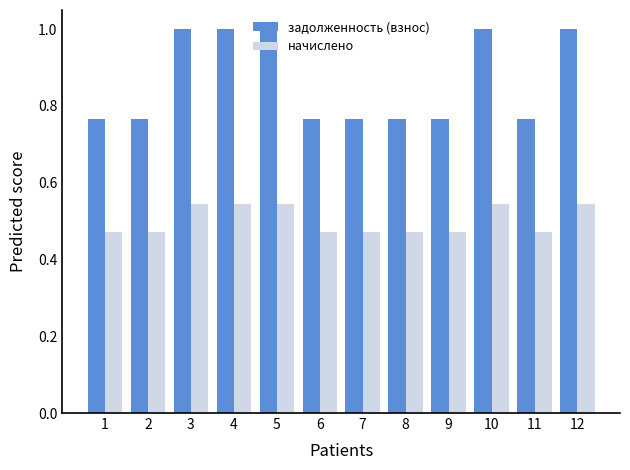

What is the maximum value shown in the chart?

1.0